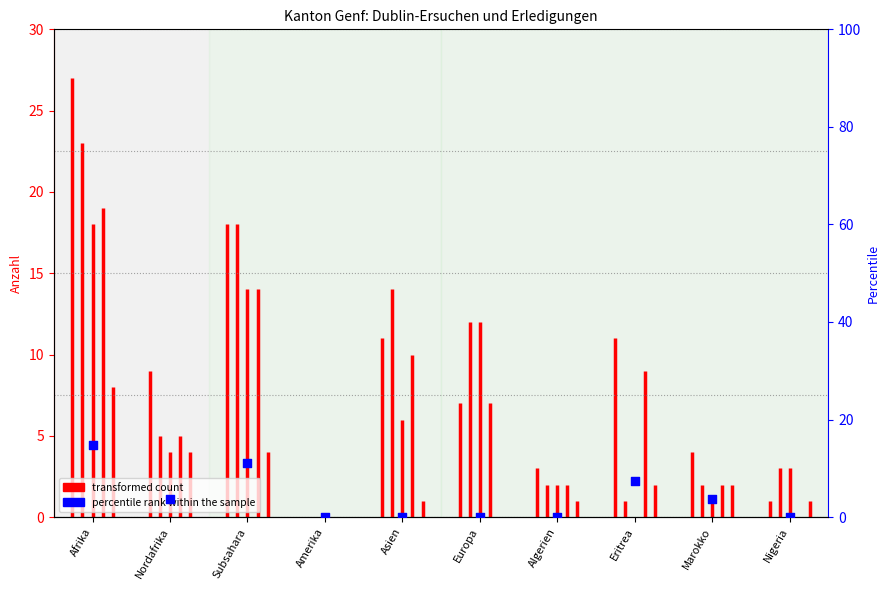

Which has a higher value, Afrika or Nordafrika?

Afrika